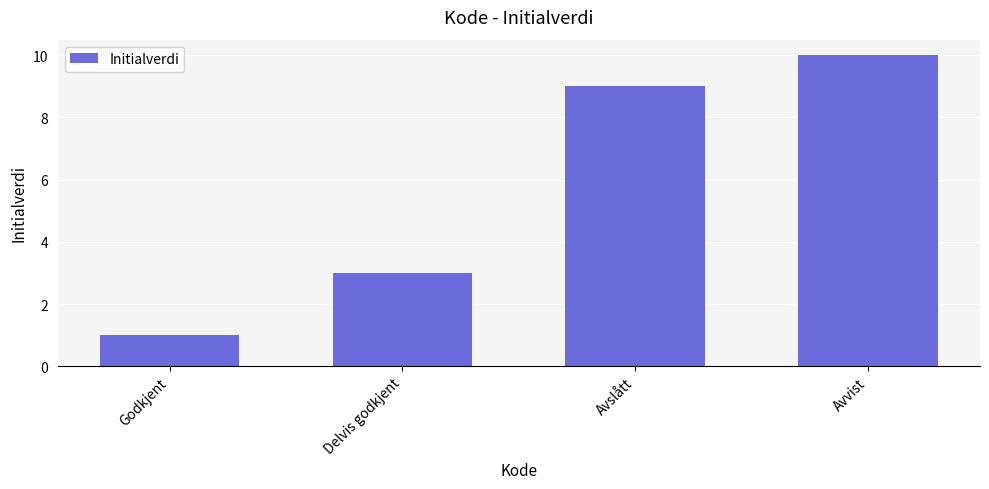

Where is the data nearest to the value 5?

Delvis godkjent